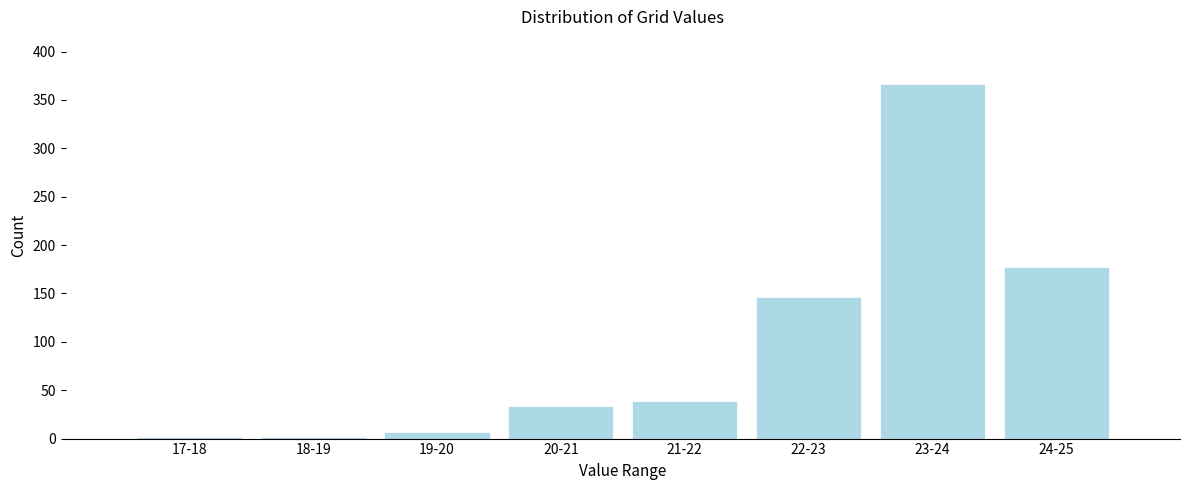

Reading left to right, extract all data points from this chart.

2	2	7	34	39	146	366	177